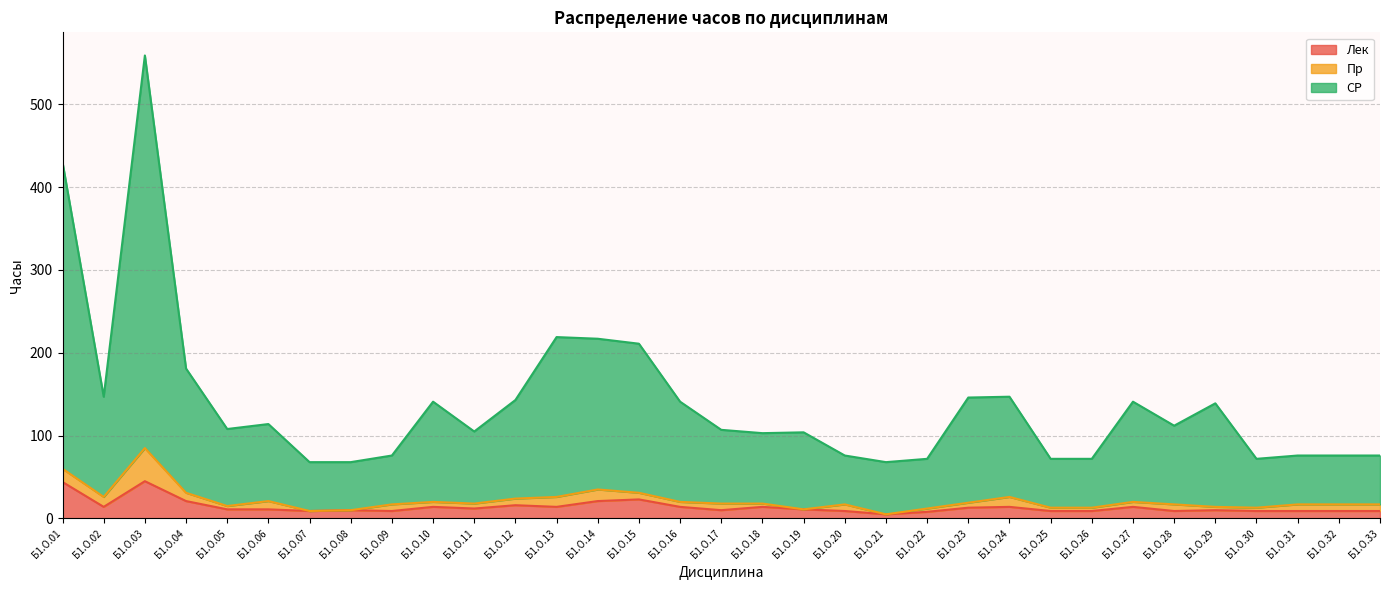

At which category is the sum across all series the highest?

Б1.О.03